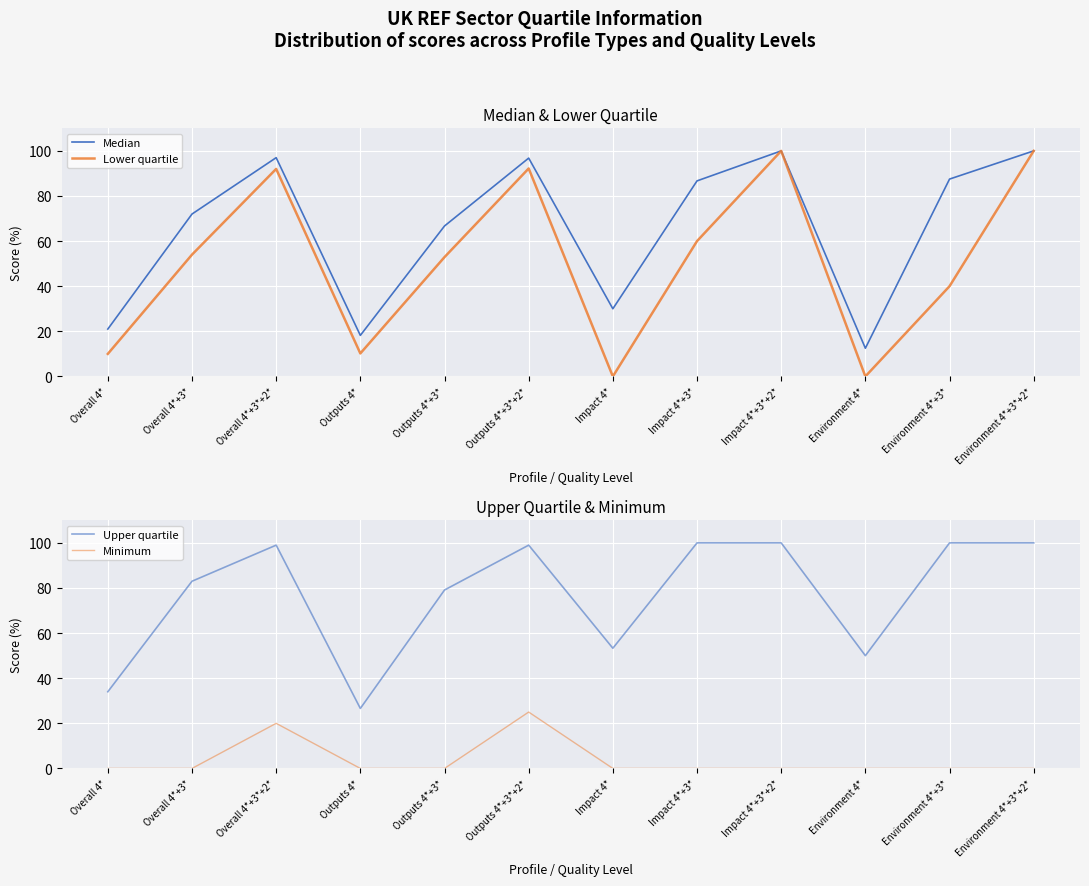

Reading right to left, extract all data points from this chart.

Median: Environment 4*+3*+2*=100.0	Environment 4*+3*=87.5	Environment 4*=12.5	Impact 4*+3*+2*=100.0	Impact 4*+3*=86.7	Impact 4*=30.0	Outputs 4*+3*+2*=96.8	Outputs 4*+3*=66.7	Outputs 4*=18.2	Overall 4*+3*+2*=97.0	Overall 4*+3*=72.0	Overall 4*=21.0
Lower quartile: Environment 4*+3*+2*=100.0	Environment 4*+3*=40.0	Environment 4*=0.0	Impact 4*+3*+2*=100.0	Impact 4*+3*=60.0	Impact 4*=0.0	Outputs 4*+3*+2*=92.2	Outputs 4*+3*=52.9	Outputs 4*=10.2	Overall 4*+3*+2*=92.0	Overall 4*+3*=54.0	Overall 4*=10.0
Upper quartile: Environment 4*+3*+2*=100.0	Environment 4*+3*=100.0	Environment 4*=50.0	Impact 4*+3*+2*=100.0	Impact 4*+3*=100.0	Impact 4*=53.3	Outputs 4*+3*+2*=99.0	Outputs 4*+3*=79.1	Outputs 4*=26.6	Overall 4*+3*+2*=99.0	Overall 4*+3*=83.0	Overall 4*=34.0
Minimum: Environment 4*+3*+2*=0.0	Environment 4*+3*=0.0	Environment 4*=0.0	Impact 4*+3*+2*=0.0	Impact 4*+3*=0.0	Impact 4*=0.0	Outputs 4*+3*+2*=25.0	Outputs 4*+3*=0.0	Outputs 4*=0.0	Overall 4*+3*+2*=20.0	Overall 4*+3*=0.0	Overall 4*=0.0